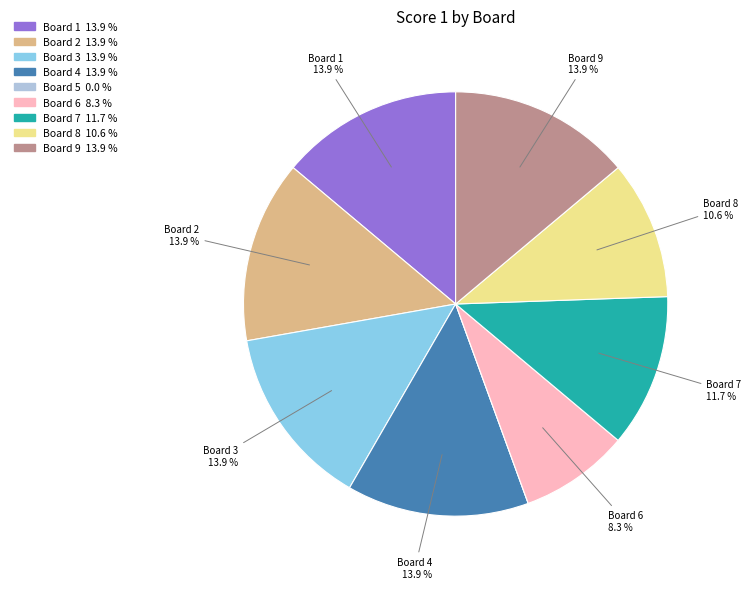

Is there any slice that represents more than half of the pie?

No